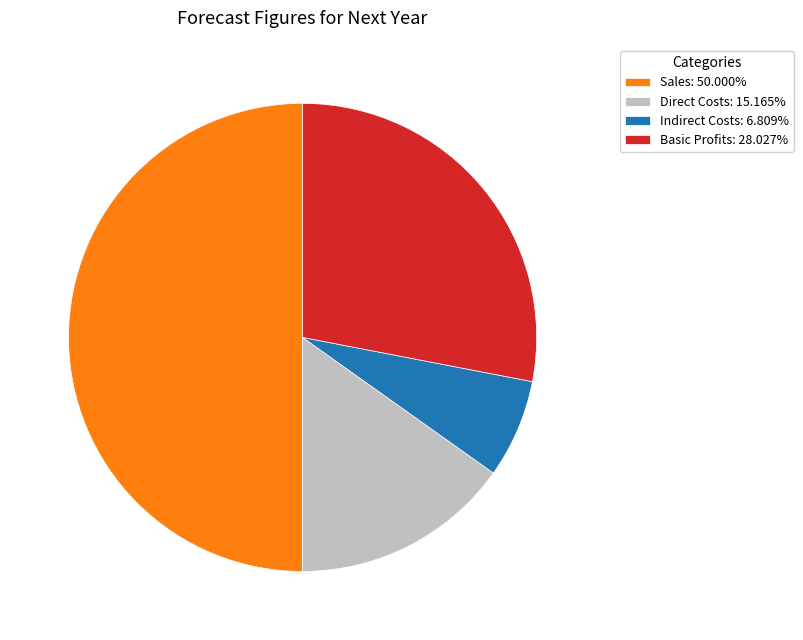

Which category has the biggest portion of the pie?

Sales